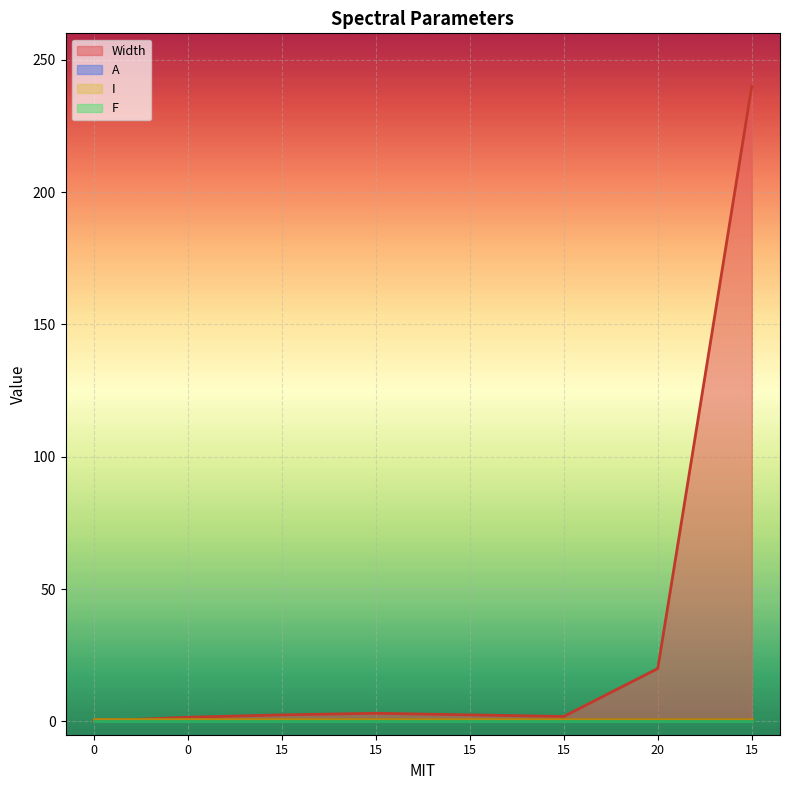

Which label corresponds to the largest value in the chart?

15